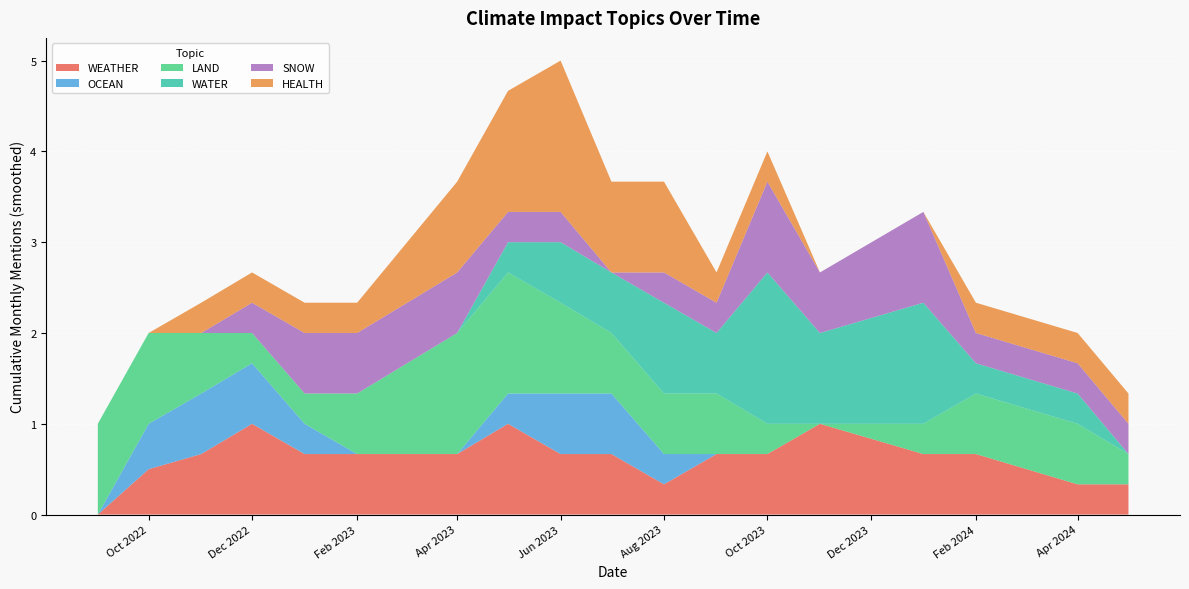

The value of WEATHER at Jun 2023 is 0.9. True or false?

False